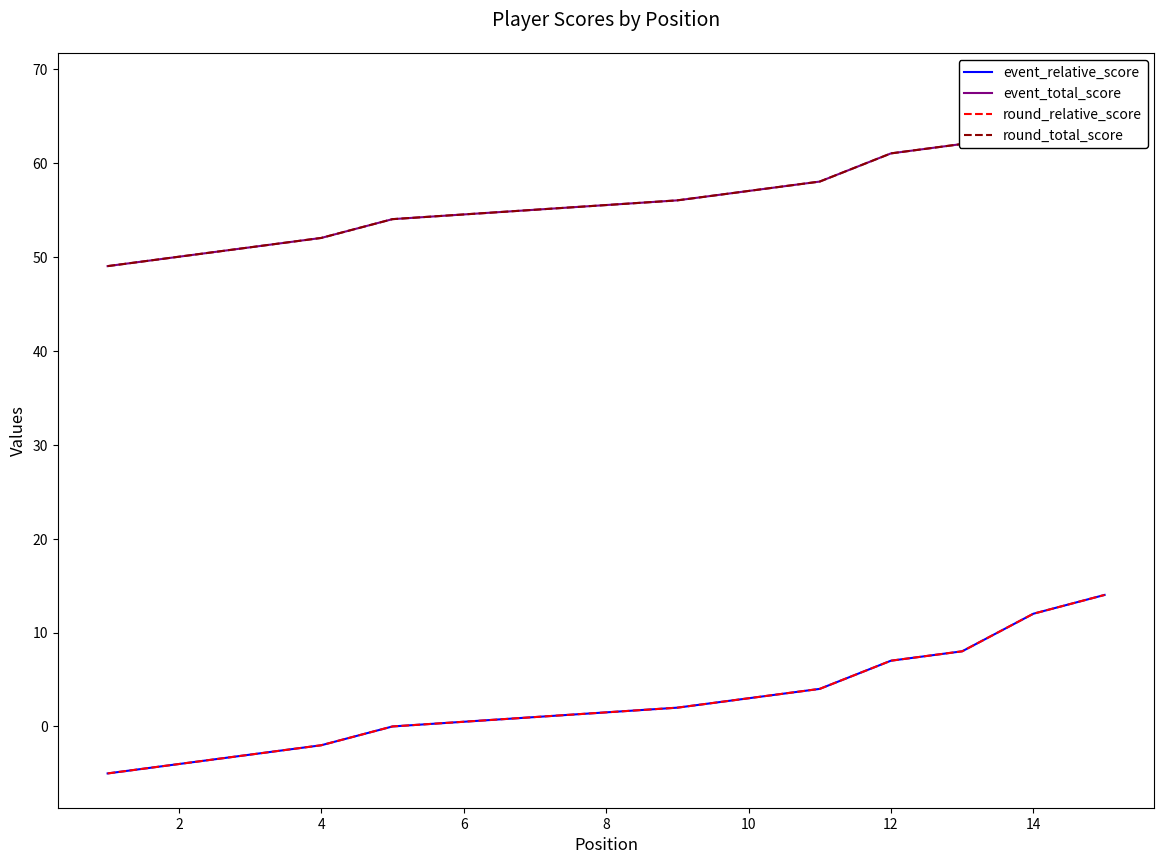

The value of round_total_score at 0 is 30. True or false?

False